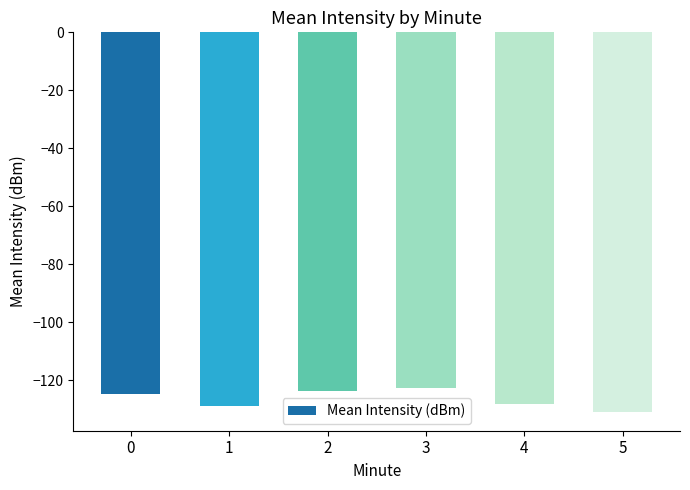

What is the value of the 1st bar from the left?

-124.8